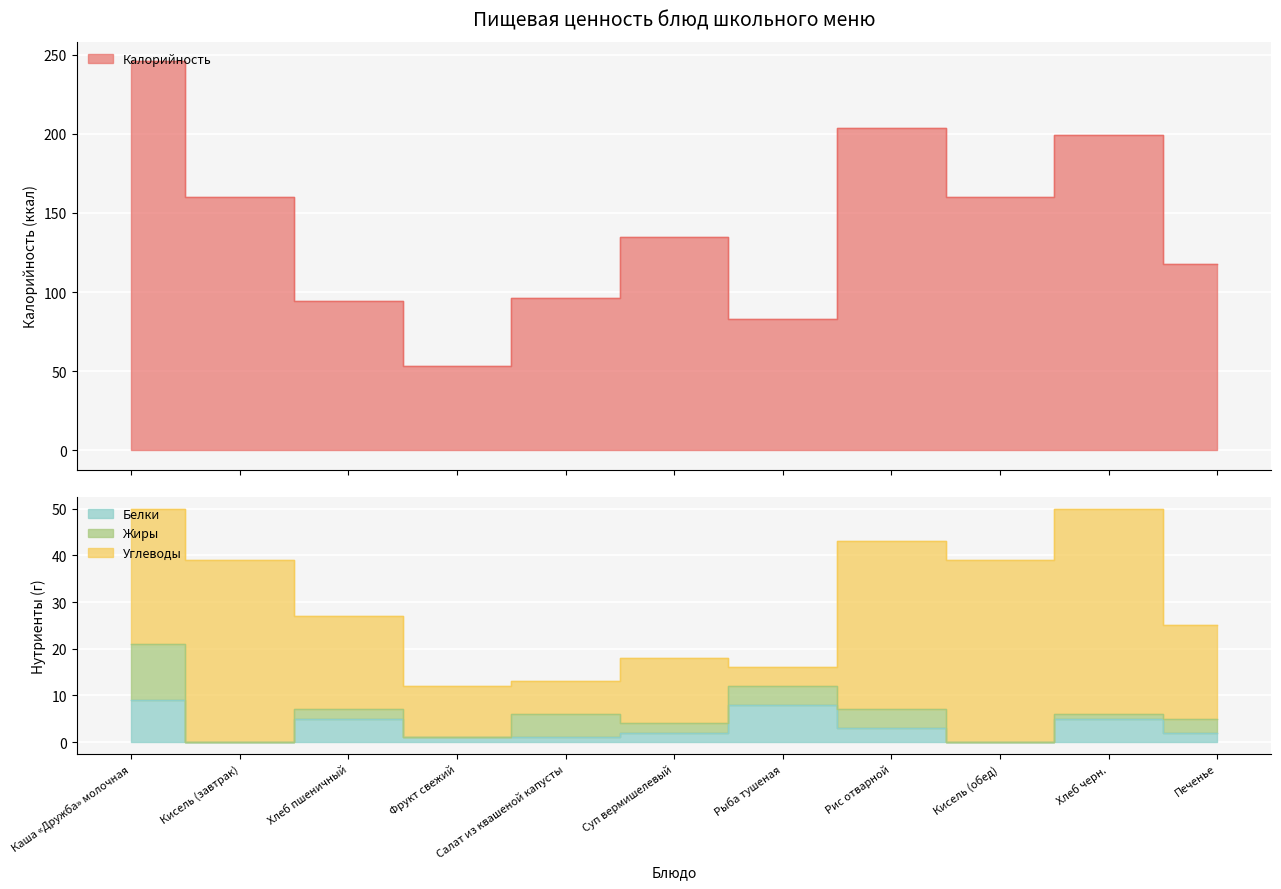

What is the sum of all Белки values?

36